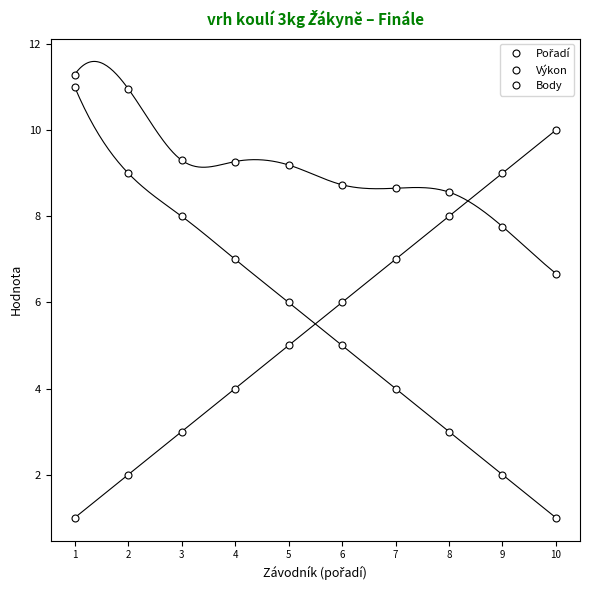

Does the chart have visible grid lines?

No